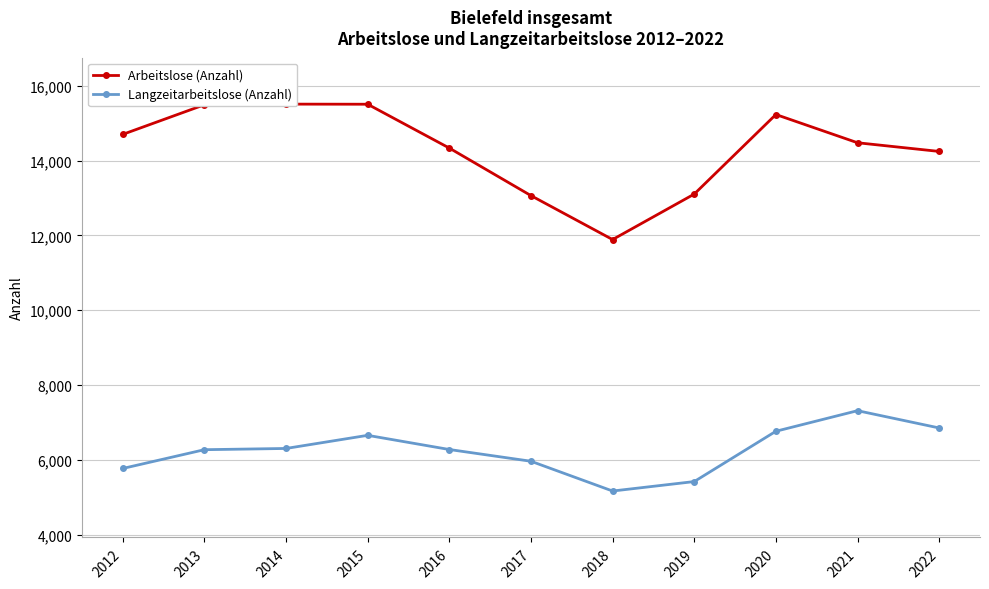

Reading right to left, what are all the values shown in this chart?

Arbeitslose (Anzahl): 14243	14475	15230	13103	11887	13062	14333	15505	15508	15491	14699
Langzeitarbeitslose (Anzahl): 6850	7312	6762	5417	5164	5960	6274	6653	6302	6269	5767